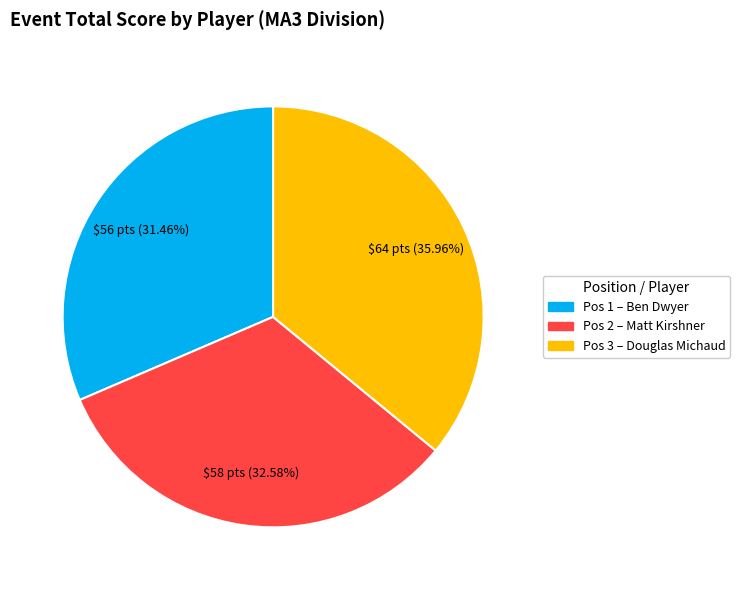

Count the number of slices in the pie.

3